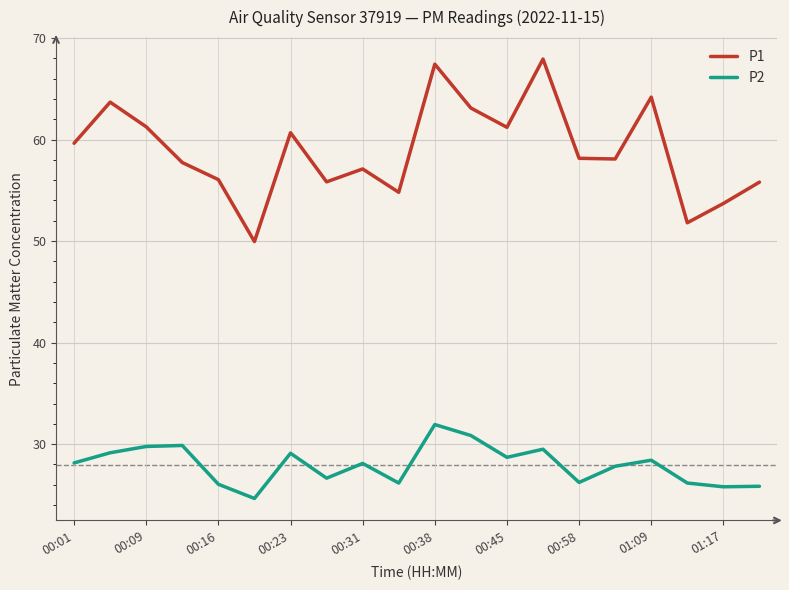

Does the chart display data point markers on the line(s)?

No